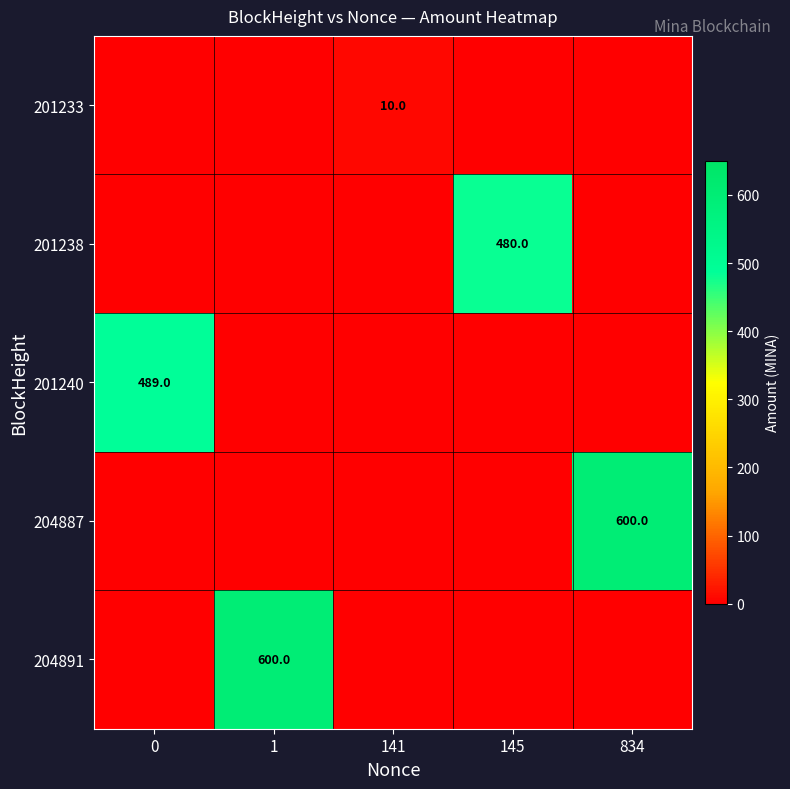

Is the value of 201233 at 0 greater than the value of 204891 at 0?

No